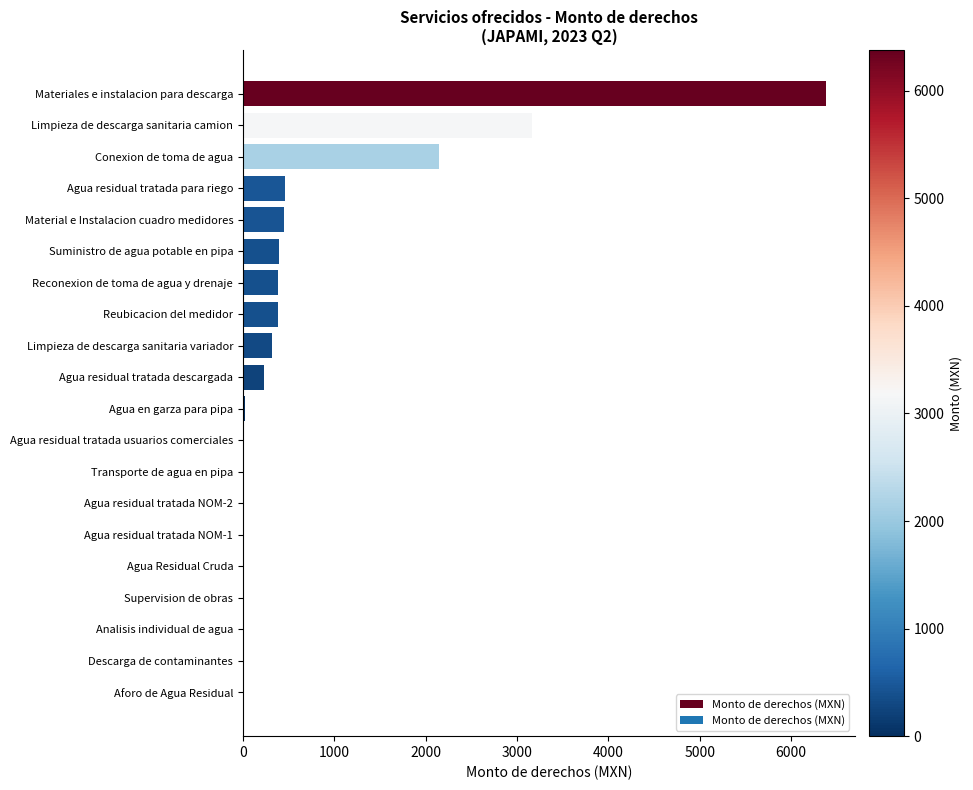

Count the number of data series in this chart.

1